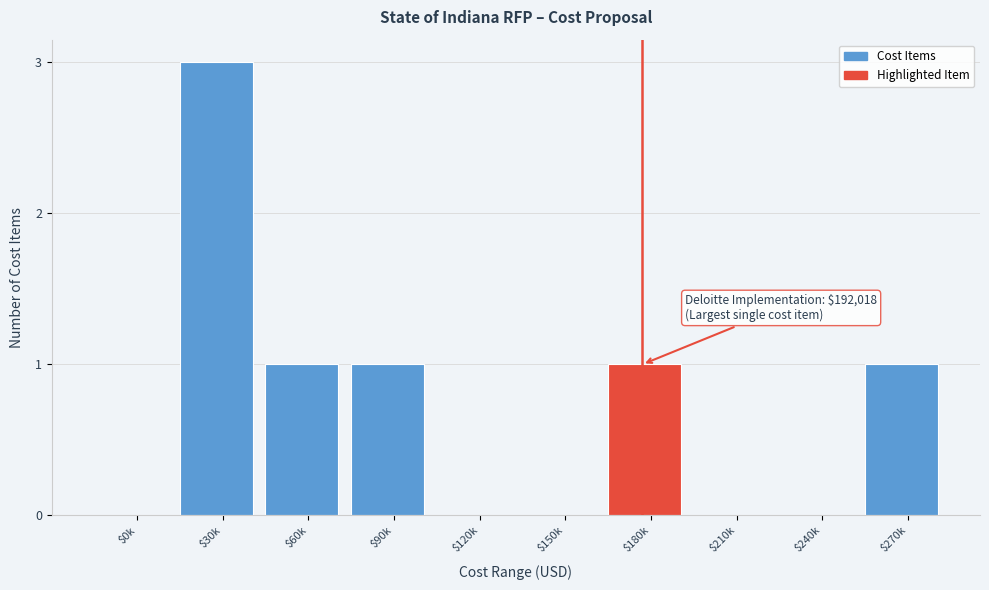

Read the value at $30k.

3